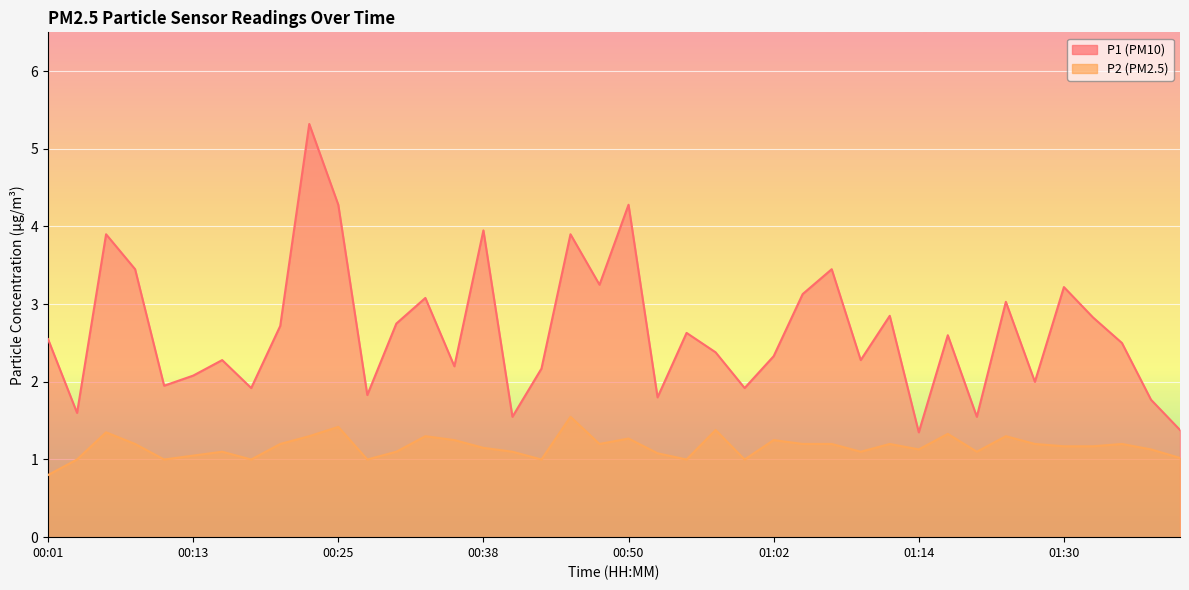

Which label corresponds to the smallest value in the chart?

00:01